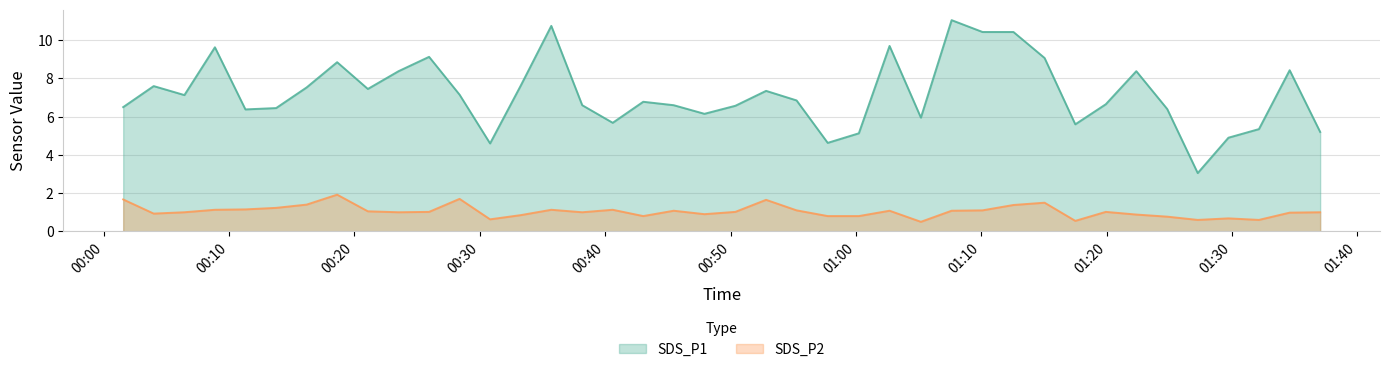

Which series has the largest total across all categories?

SDS_P1